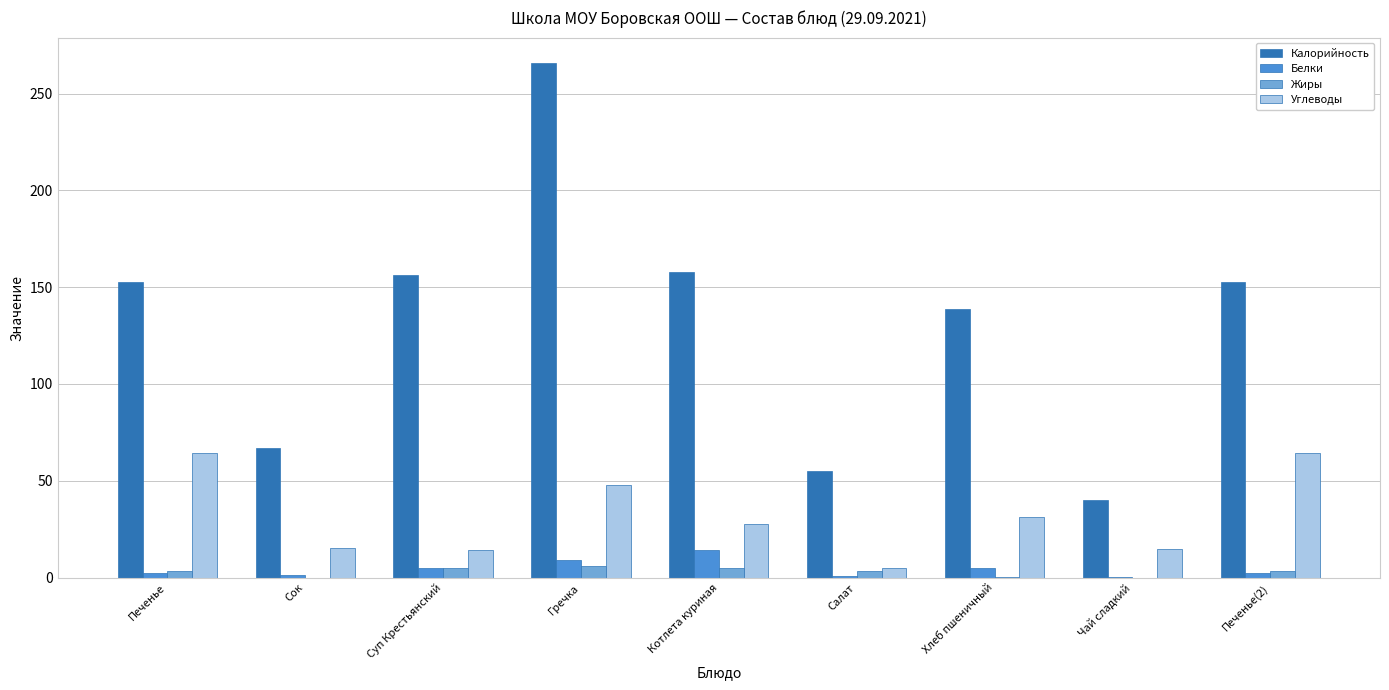

The Калорийность series shows 82.8 at Салат. True or false?

False